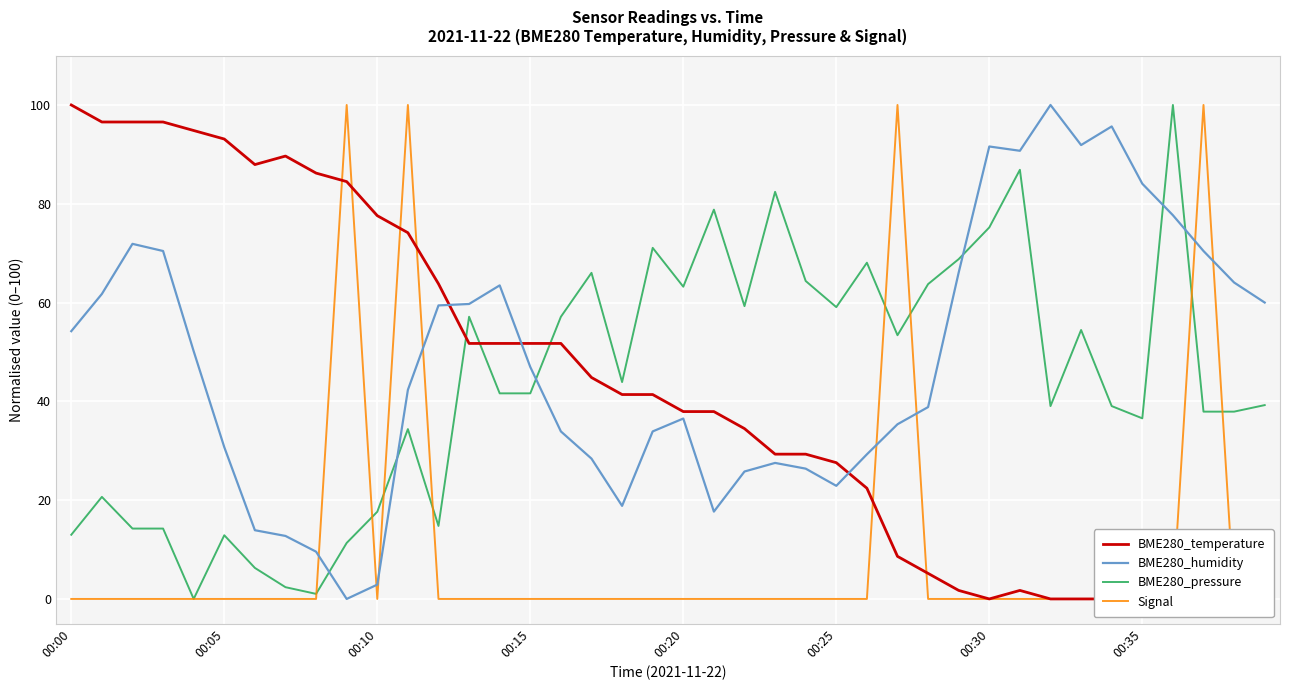

Read the BME280_humidity value at 00:35.

84.1